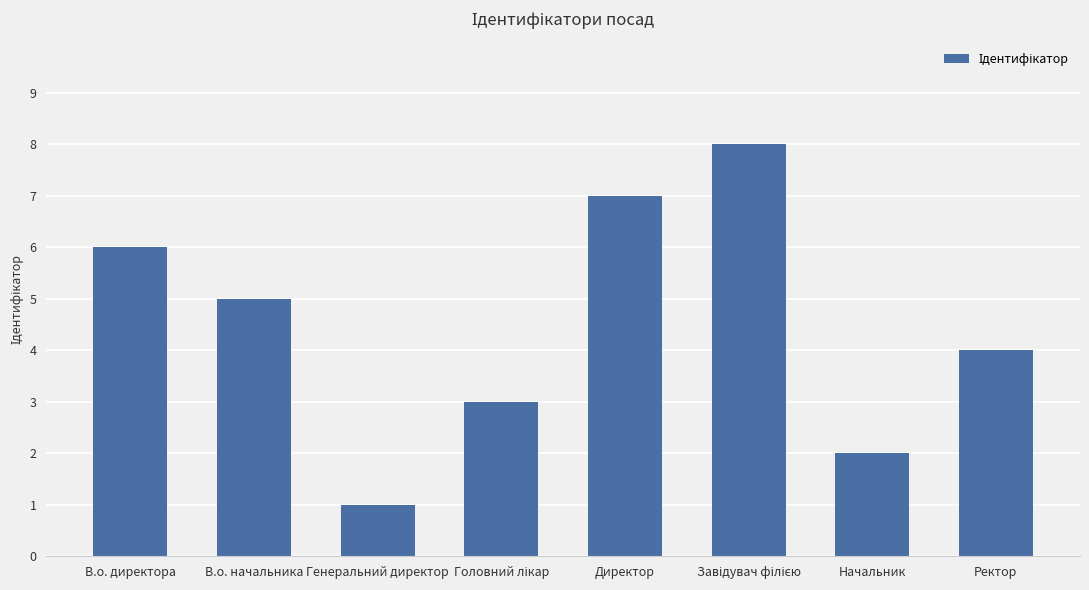

At which label does the data first exceed 5?

В.о. директора